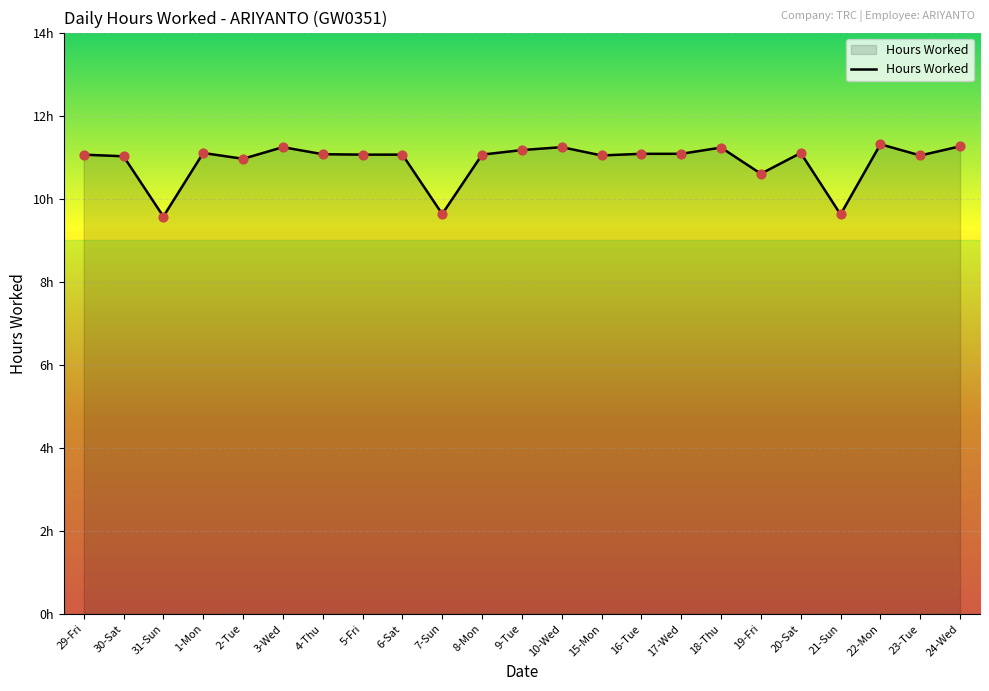

Is this an area chart (filled region under the line)?

Yes